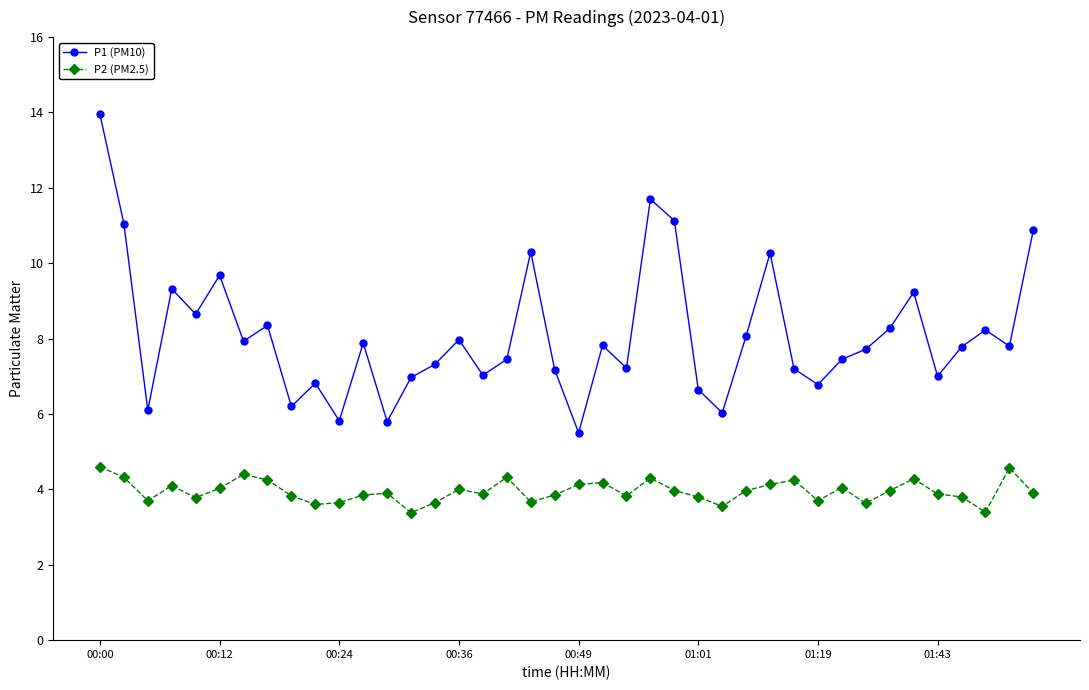

How many data points does each series have?

40